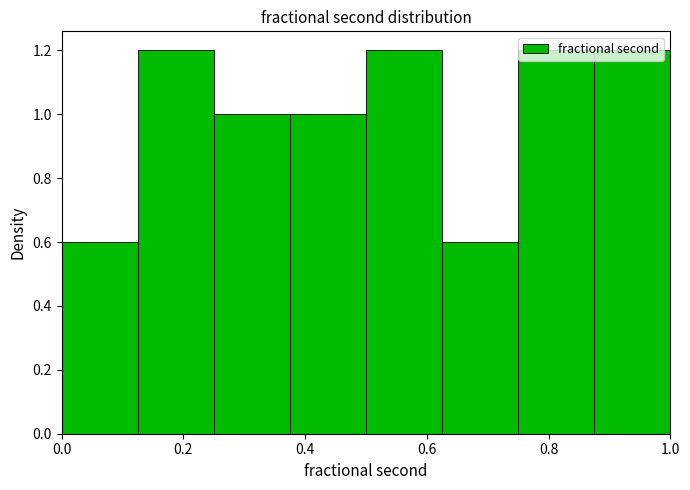

How tall is the bar that spans 0.625 to 0.750 on the x-axis? Neither the bar edges nor the heights are printed on the chart, so give them approximately, as read against the axes.

0.6